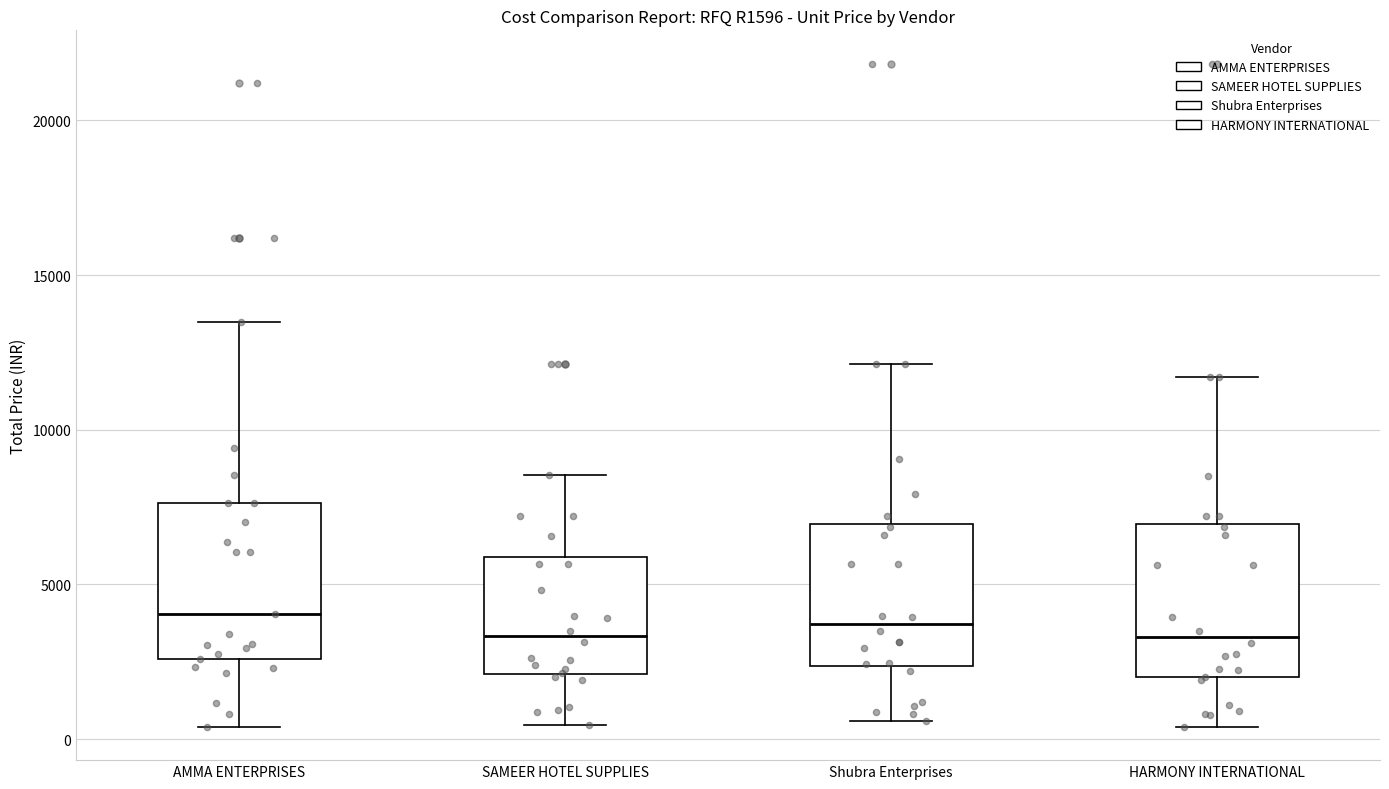

Reading left to right, transcribe this box plot: for each box, give where its median line is, the range the box spans, and where its two whiskers end, as read against the y-axis. The values are not printed on the chart, so give them approximately, as read against the axis.

AMMA ENTERPRISES: median 4000, box 2500 to 7500, whiskers 500 to 13500
SAMEER HOTEL SUPPLIES: median 3500, box 2000 to 6000, whiskers 500 to 8500
Shubra Enterprises: median 3500, box 2500 to 7000, whiskers 500 to 12000
HARMONY INTERNATIONAL: median 3500, box 2000 to 7000, whiskers 500 to 11500